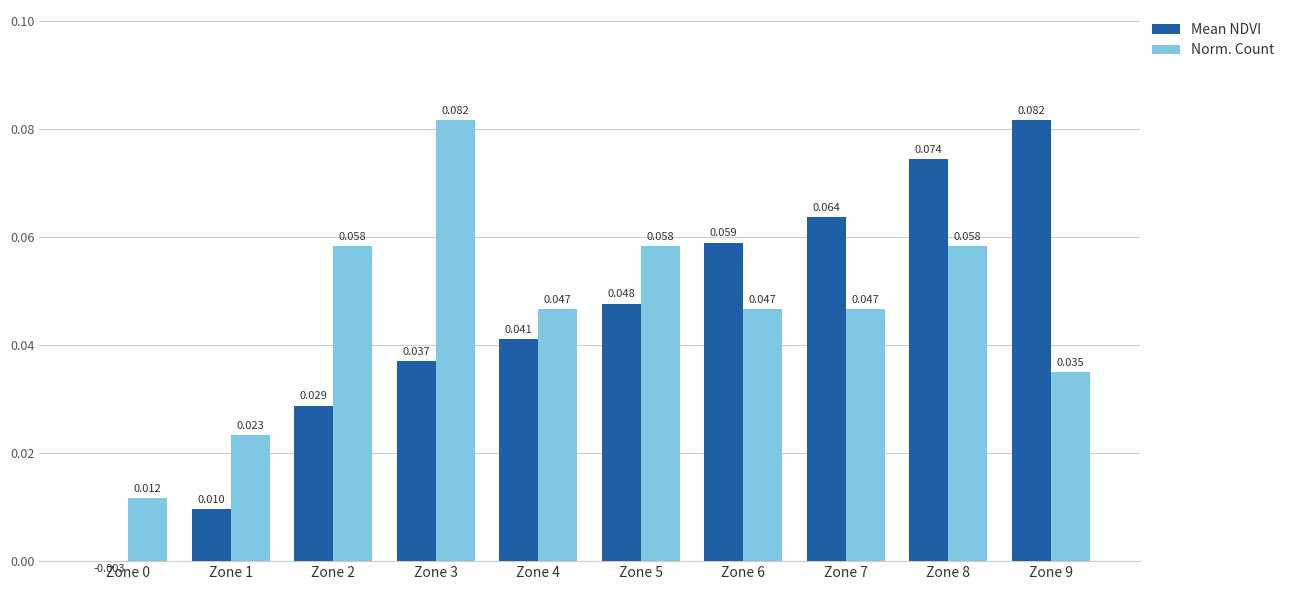

How many Norm. Count values are between 0 and 1?

10